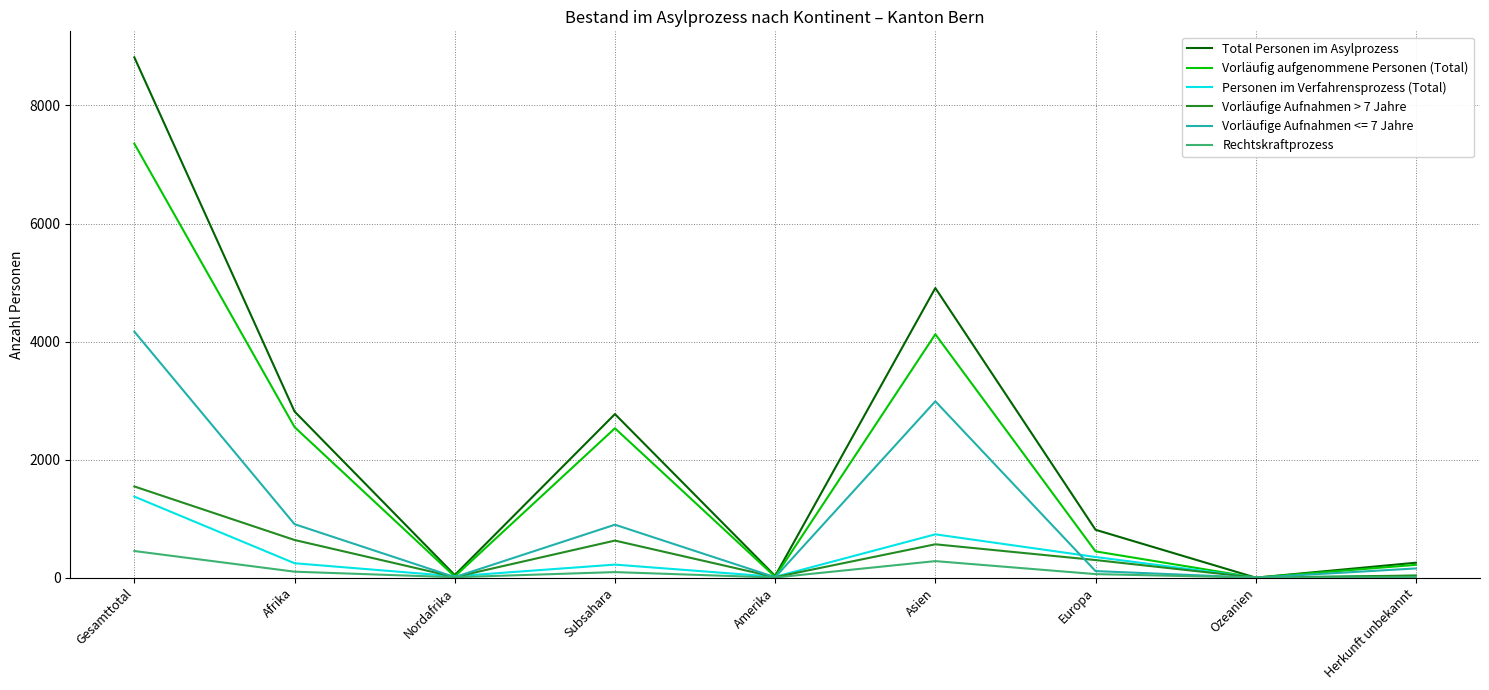

What is the highest value of the Vorläufig aufgenommene Personen (Total) series?

7352